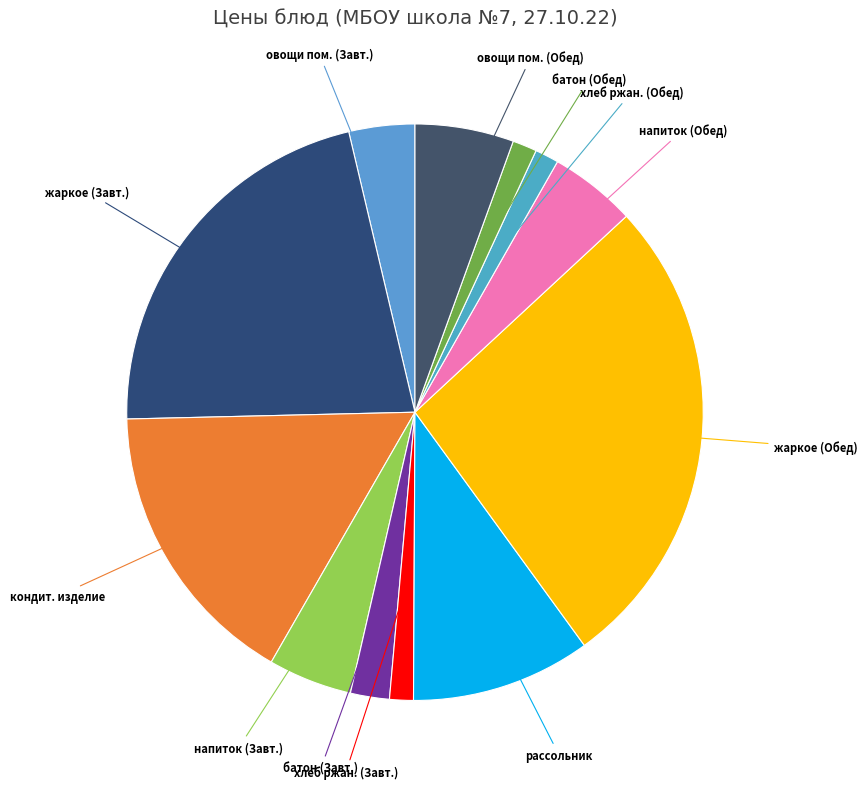

Count the number of slices in the pie.

12